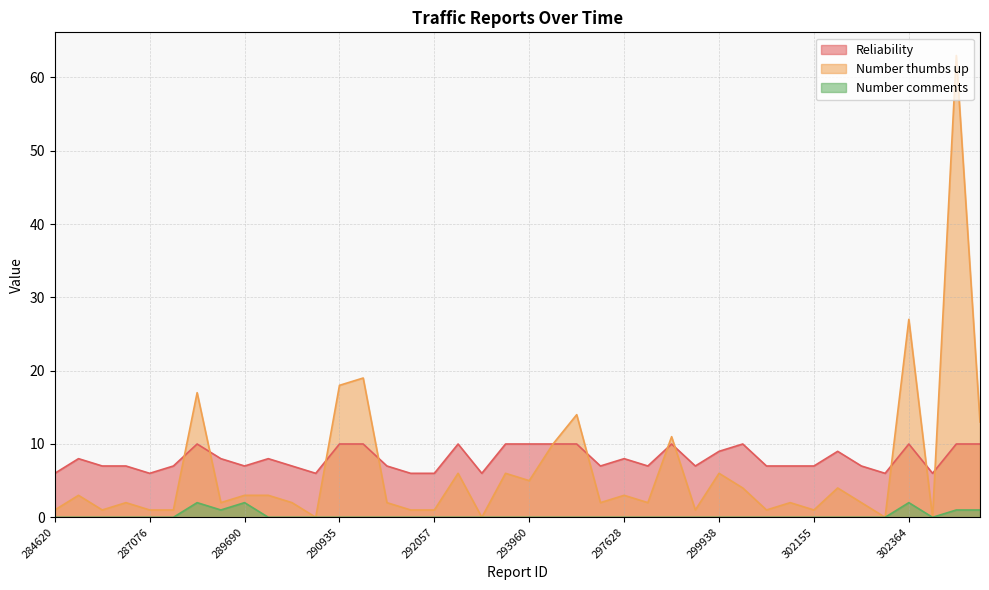

At which category does Number comments reach its first local valley?

287518